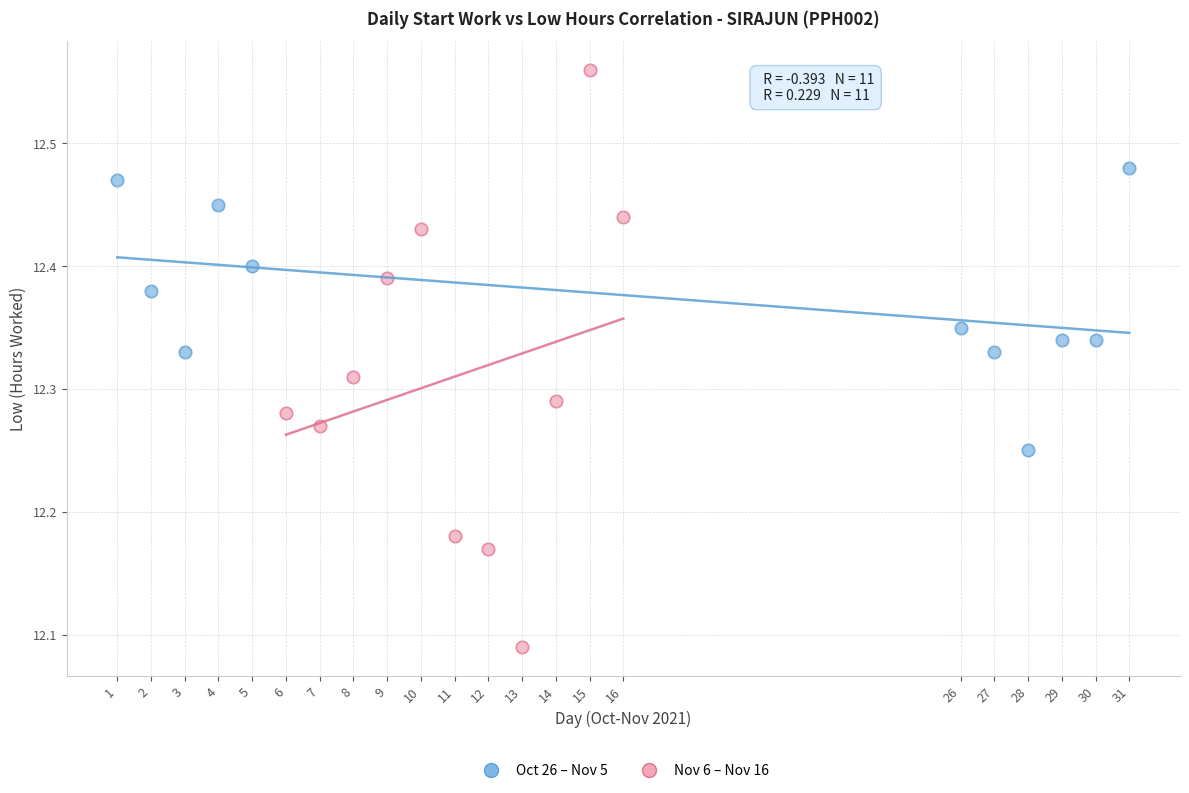

Which series reaches the minimum Y coordinate?

Nov 6 – Nov 16